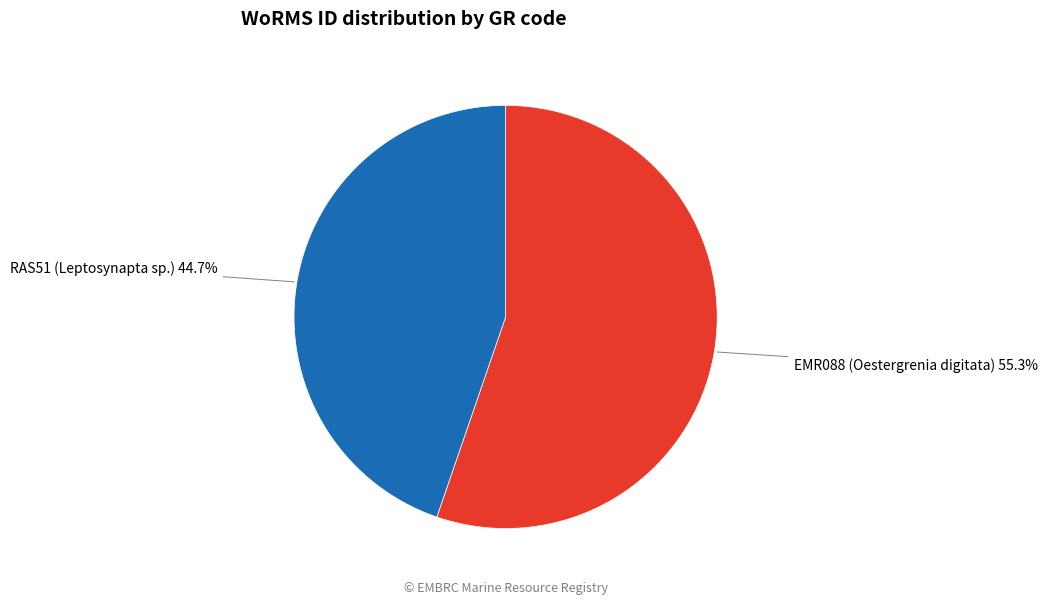

Which category accounts for the majority?

EMR088 (Oestergrenia digitata)